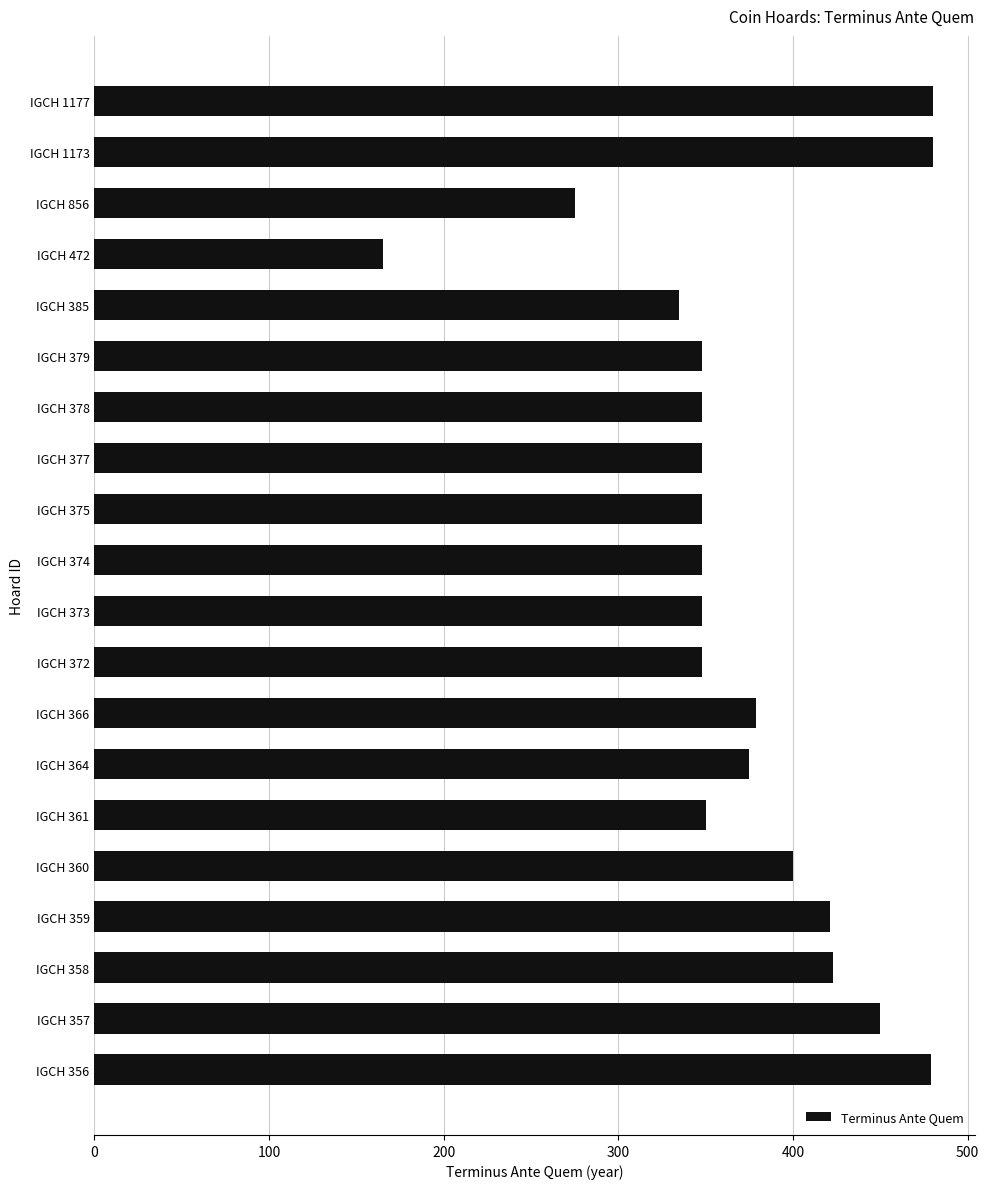

What is the difference between the maximum and second lowest values?

205